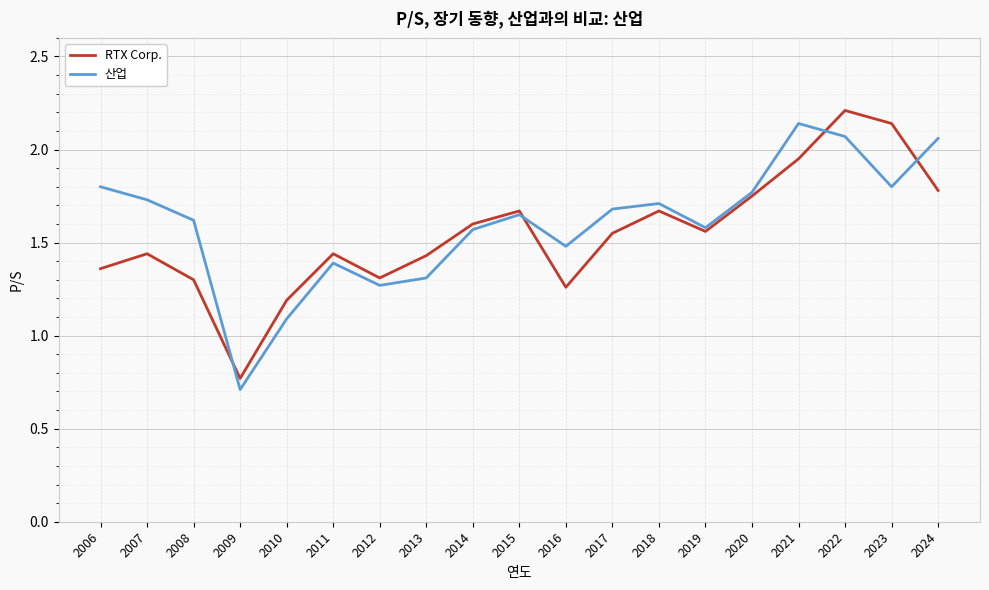

What is the minimum value shown in the chart?

0.7